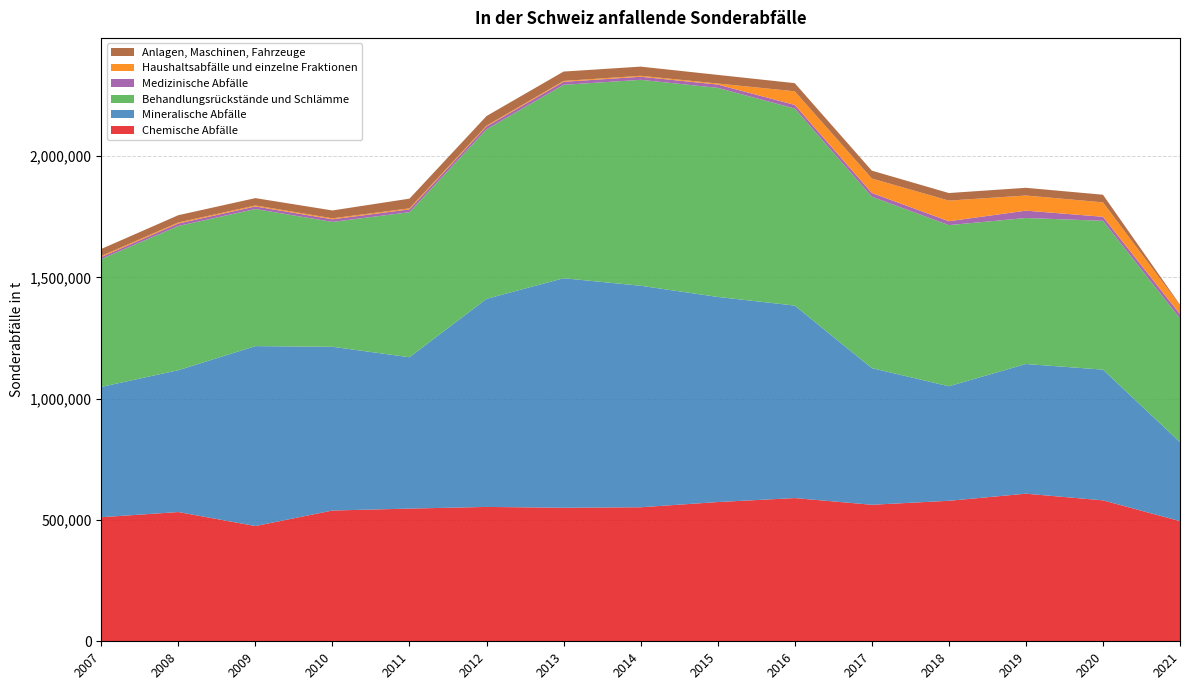

Reading left to right, transcribe all the data shown in this chart.

Chemische Abfälle: 2007=511500	2008=532800	2009=475100	2010=539100	2011=547000	2012=553900	2013=550500	2014=552500	2015=574000	2016=590400	2017=562800	2018=579200	2019=608500	2020=581000	2021=495300
Mineralische Abfälle: 2007=537200	2008=584700	2009=741700	2010=675000	2011=624000	2012=857900	2013=946200	2014=913200	2015=845600	2016=793600	2017=563400	2018=472100	2019=534600	2020=538900	2021=325600
Behandlungsrückstände und Schlämme: 2007=527500	2008=594600	2009=565300	2010=514700	2011=598000	2012=698900	2013=797300	2014=848900	2015=861900	2016=812300	2017=706600	2018=664400	2019=601900	2020=613600	2021=509800
Medizinische Abfälle: 2007=8300	2008=10300	2009=10600	2010=10900	2011=11700	2012=11700	2013=12400	2014=12750	2015=13700	2016=14900	2017=15400	2018=16000	2019=30300	2020=16600	2021=17800
Haushaltsabfälle und einzelne Fraktionen: 2007=3900	2008=4100	2009=4000	2010=4000	2011=4000	2012=3300	2013=3600	2014=3900	2015=4200	2016=56100	2017=59600	2018=85000	2019=62400	2020=59400	2021=36300
Anlagen, Maschinen, Fahrzeuge: 2007=29000	2008=30100	2009=30300	2010=32400	2011=40100	2012=39700	2013=38700	2014=37800	2015=35600	2016=33600	2017=32500	2018=31200	2019=31800	2020=31400	2021=3000